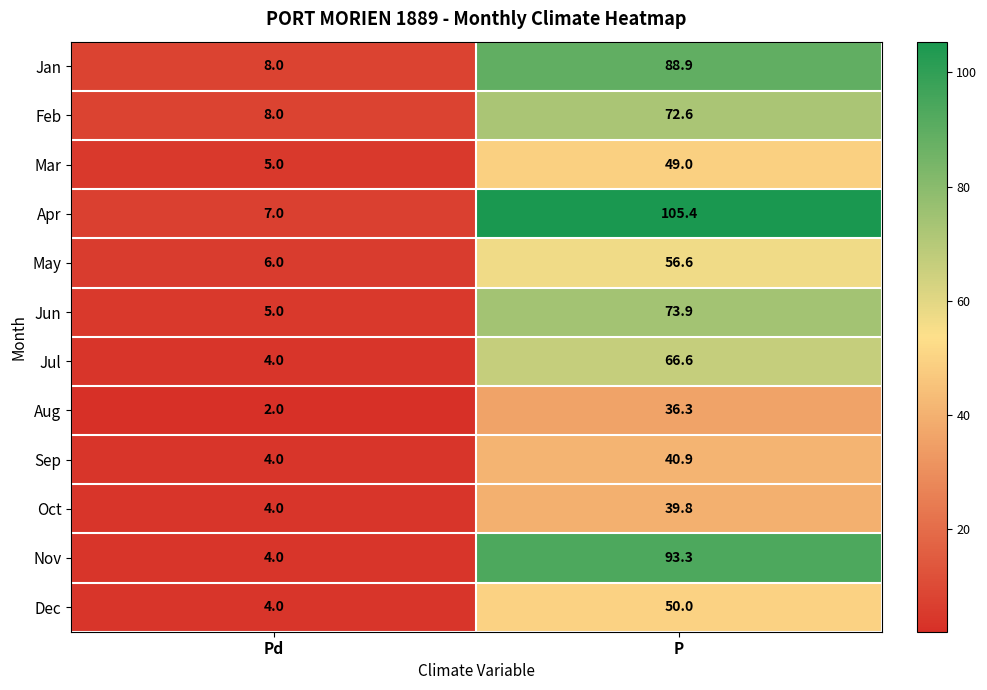

How many distinct data groups are displayed?

12